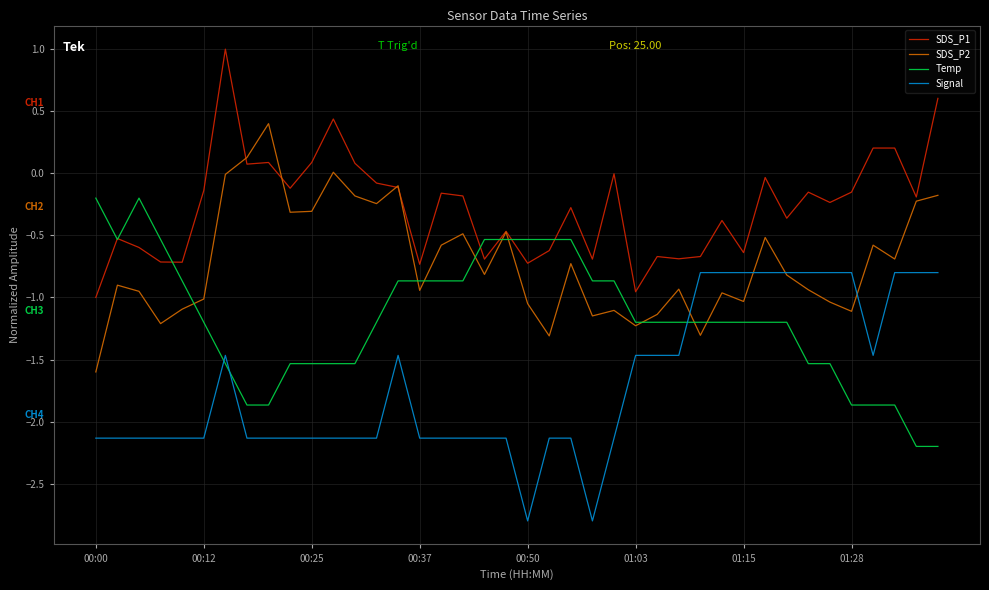

True or false: Signal and SDS_P1 intersect in this chart.

False